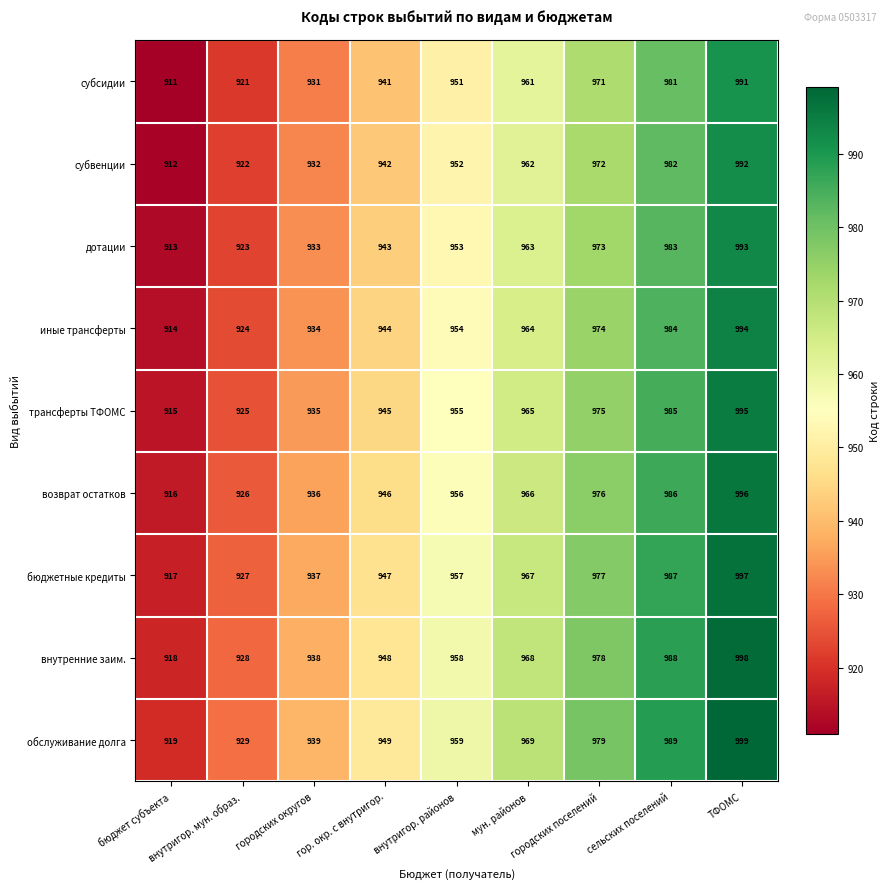

Which series has the largest total across all categories?

обслуживание долга